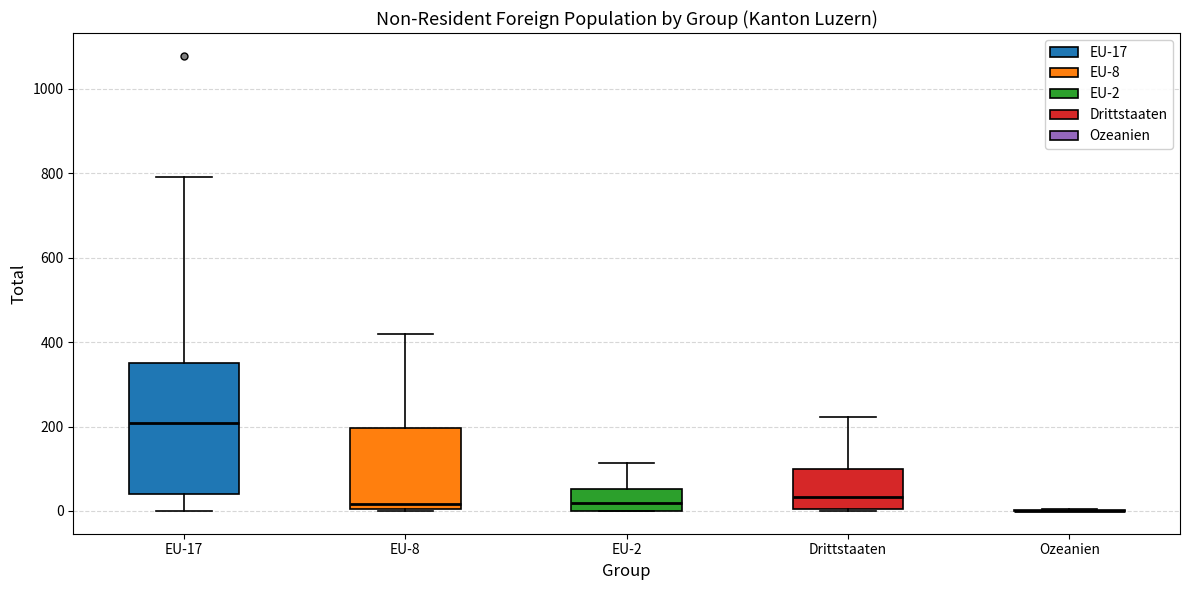

Comparing the boxes themselves (not the whiskers), which one is the tallest?

EU-17